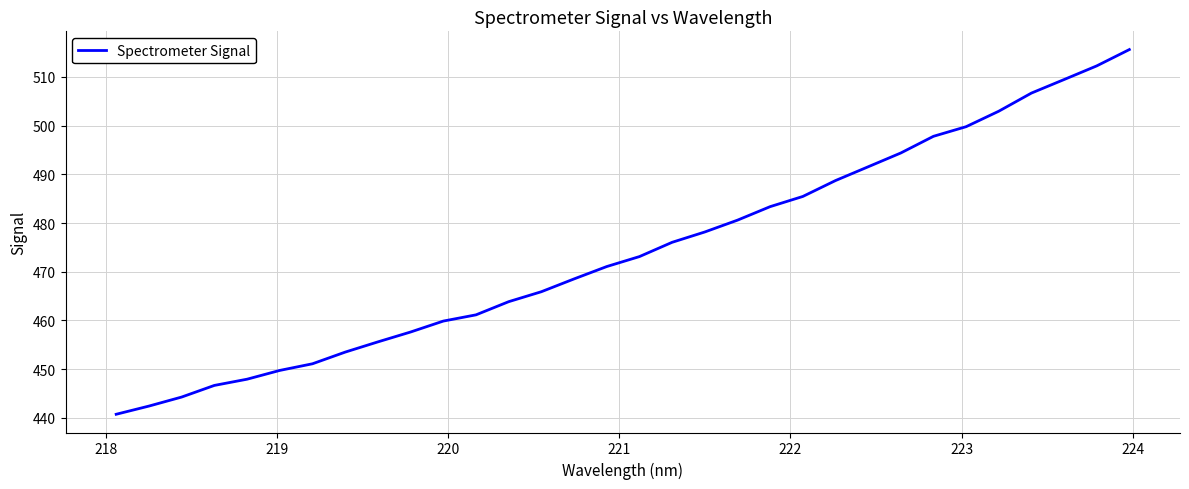

True or false: there are more than 1 points higher than both neighbors.

False